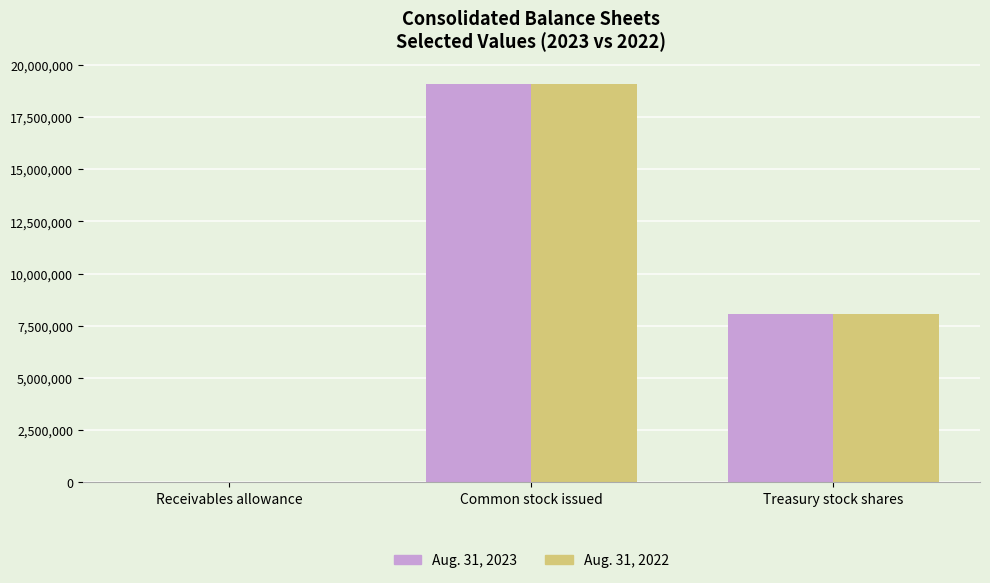

What are all the series names shown in the legend?

Aug. 31, 2023, Aug. 31, 2022